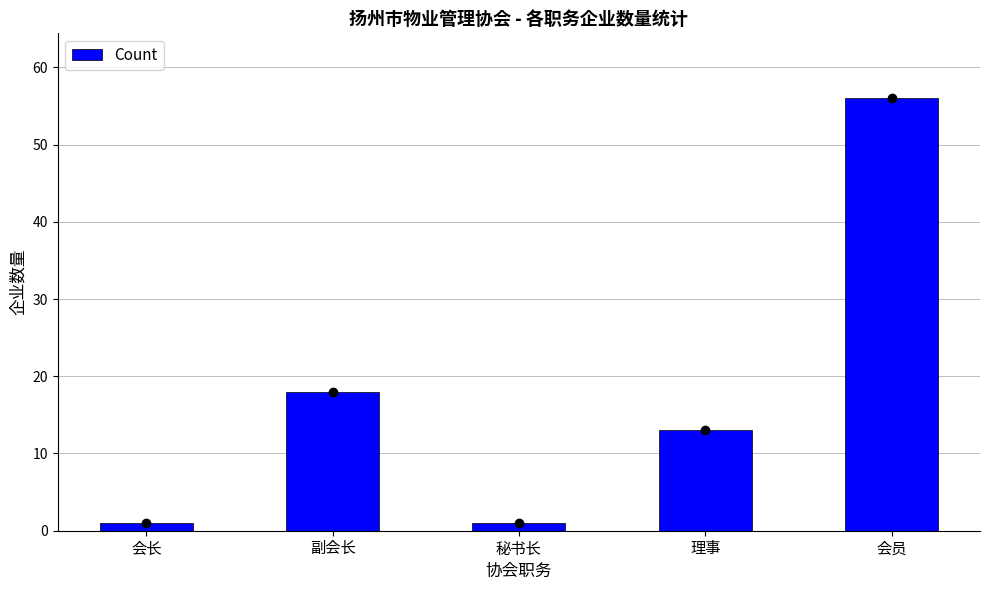

What is the difference between the second highest and second lowest values?

17